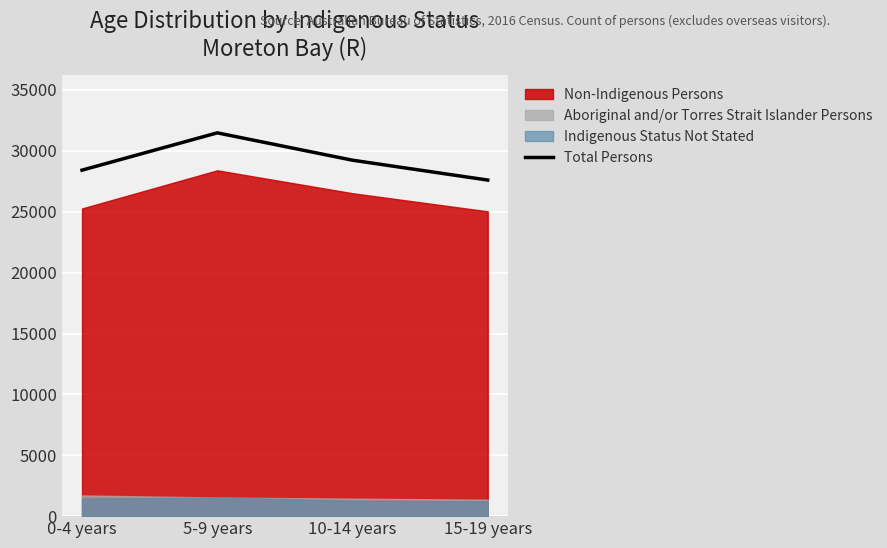

The value of Total Persons at 10-14 years is 15320. True or false?

False